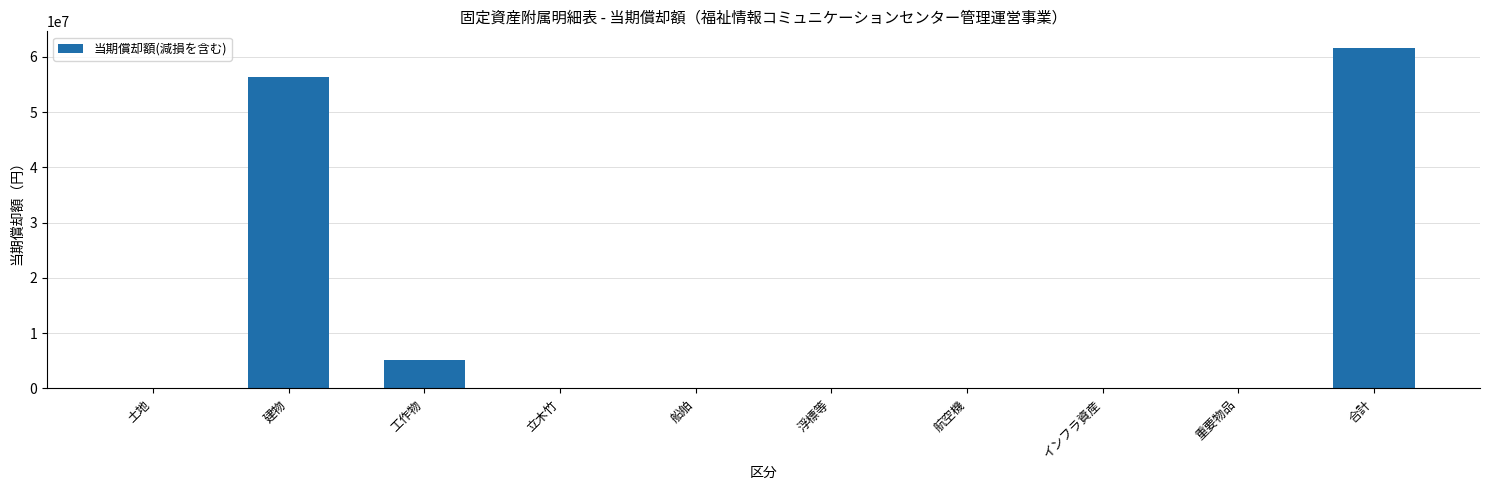

Read the value at 合計.

61516908